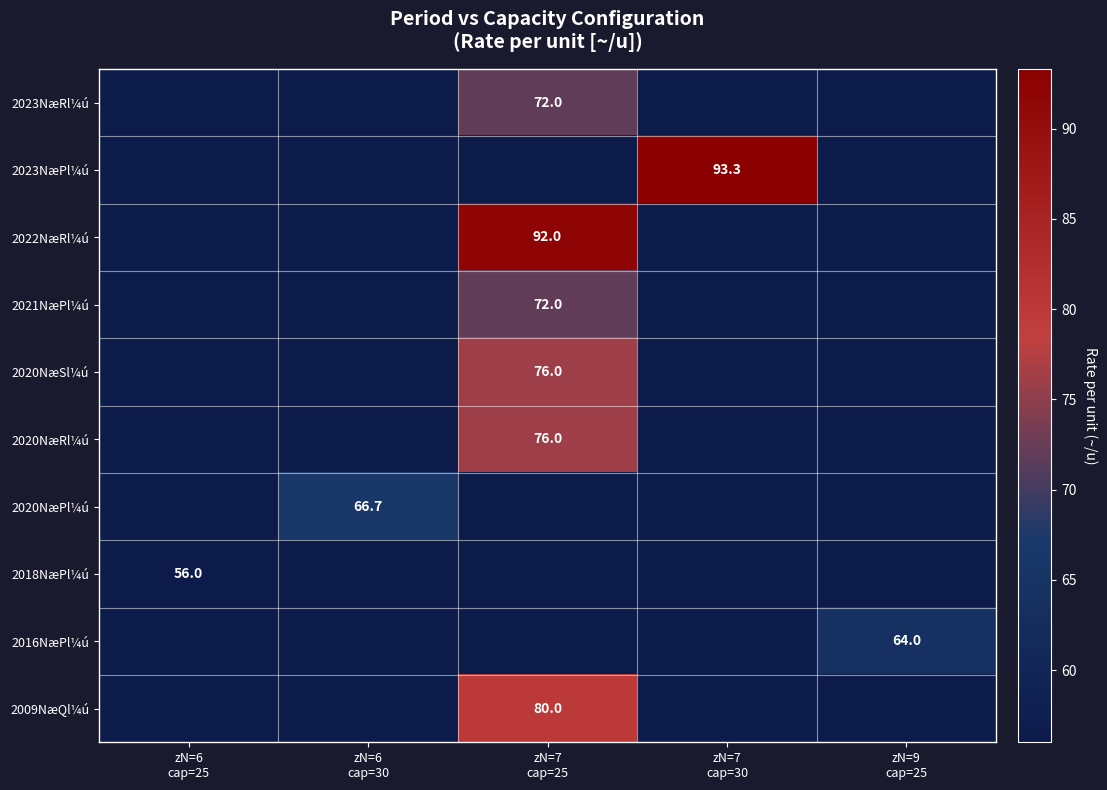

Is the value of 2020NæPl¼ú at zN=6 cap=30 greater than the value of 2020NæRl¼ú at zN=6 cap=25?

No